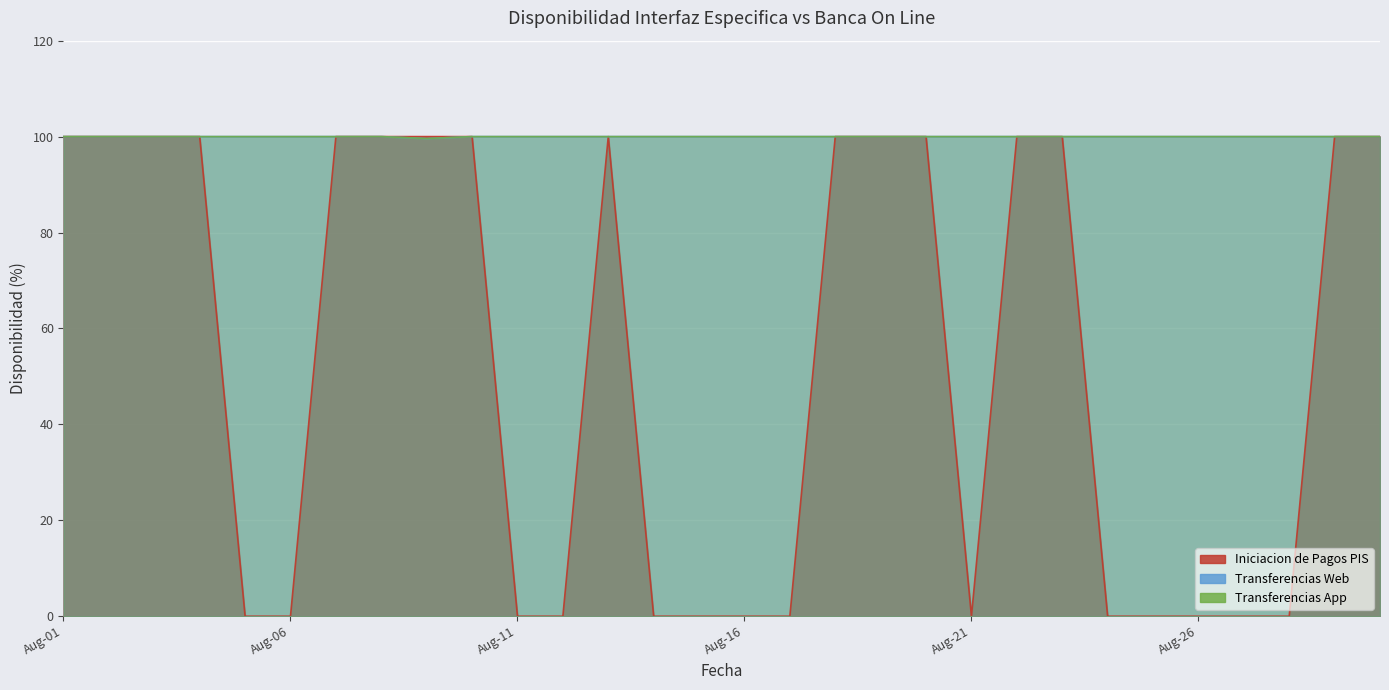

Where is the first local minimum for Transferencias App?

2022-08-09